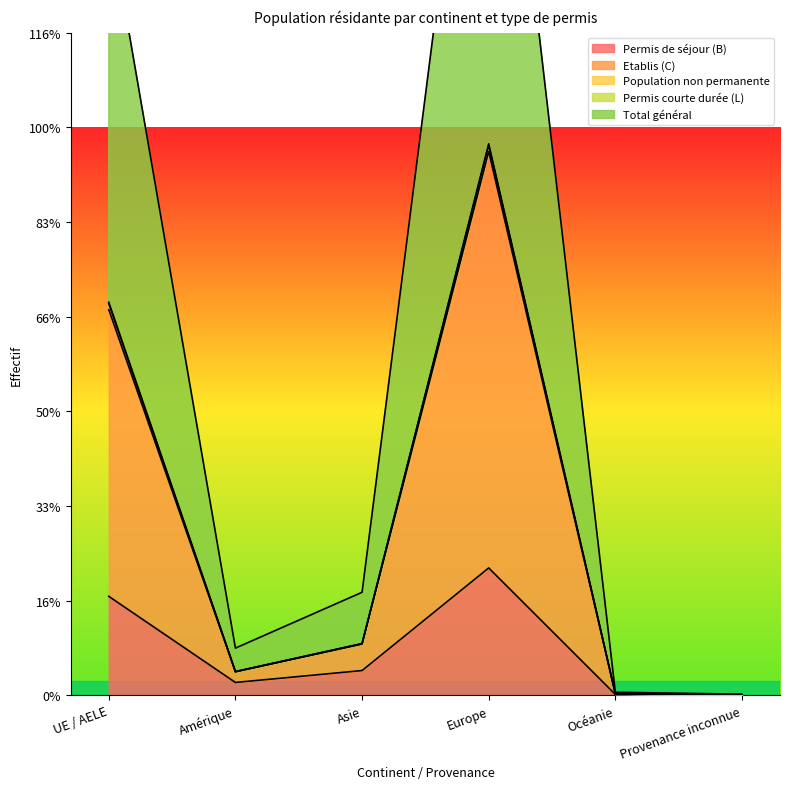

At which label does Total général first exceed 10876?

UE / AELE